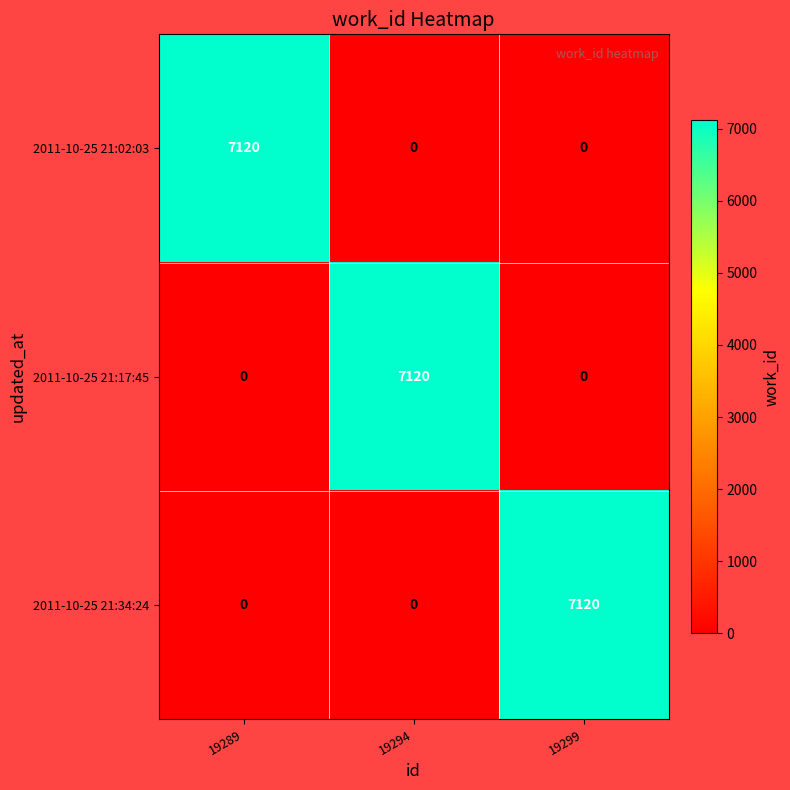

What is the total value across all series at 19289?

7120